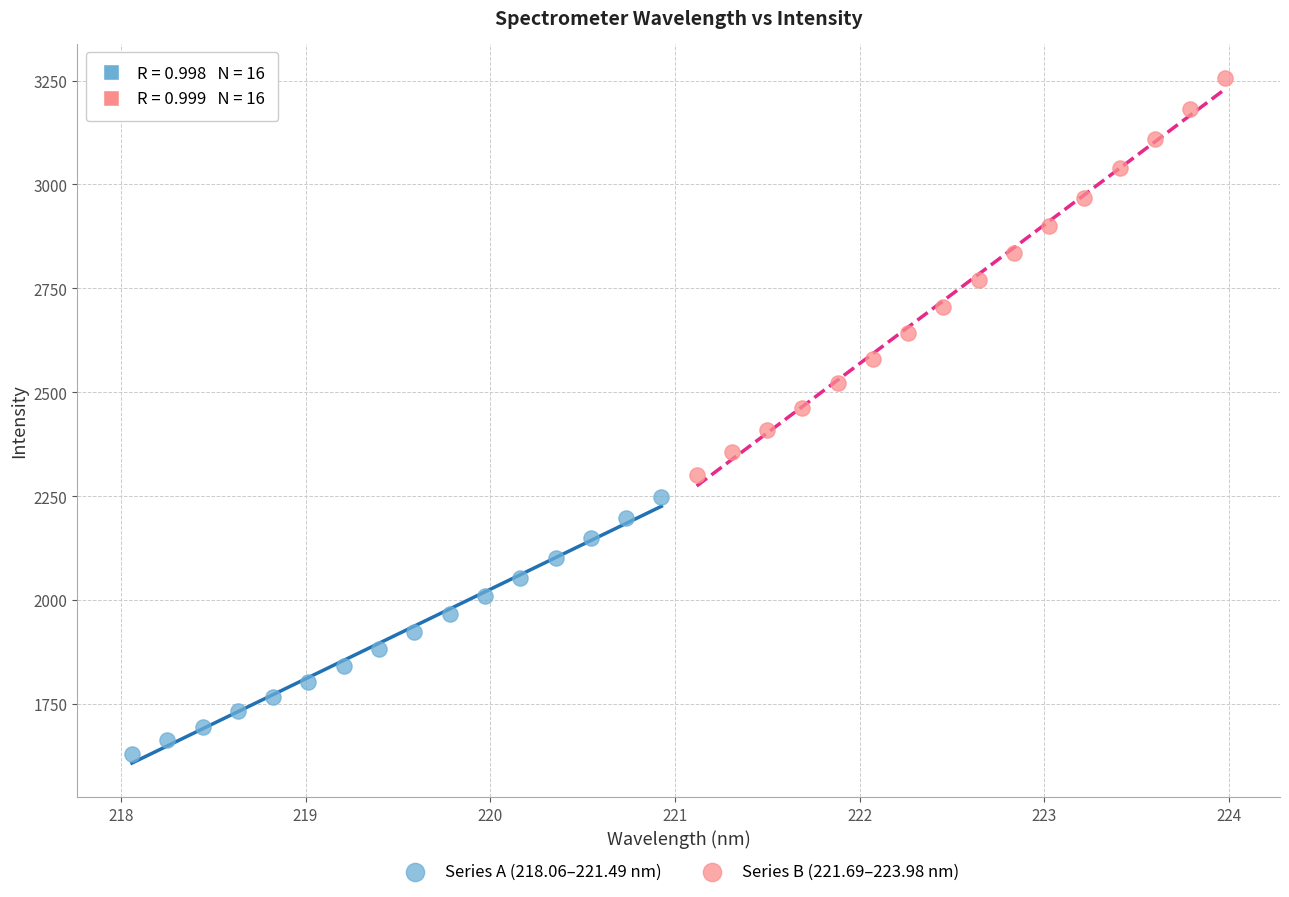

What are all the series names shown in the legend?

Series A (218.06–221.49 nm), Series B (221.69–223.98 nm)